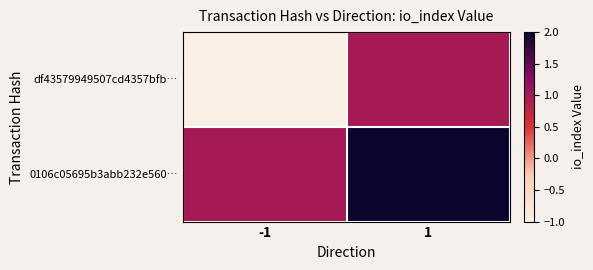

Rank the series at -1 from highest to lowest value.

0106c05695b3abb232e560…, df43579949507cd4357bfb…